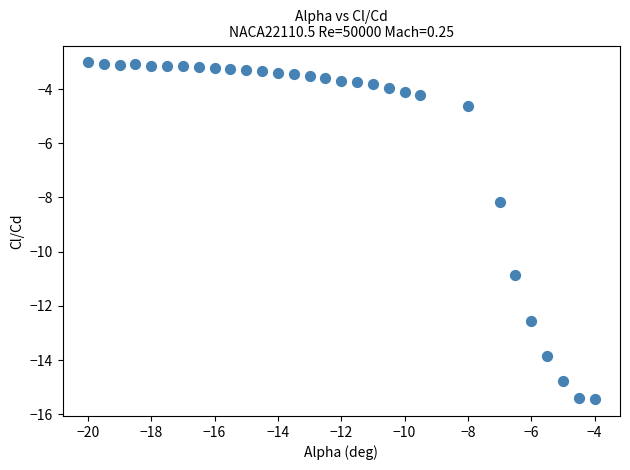

What Y value in the scatter plot is closest to -9?

-8.2